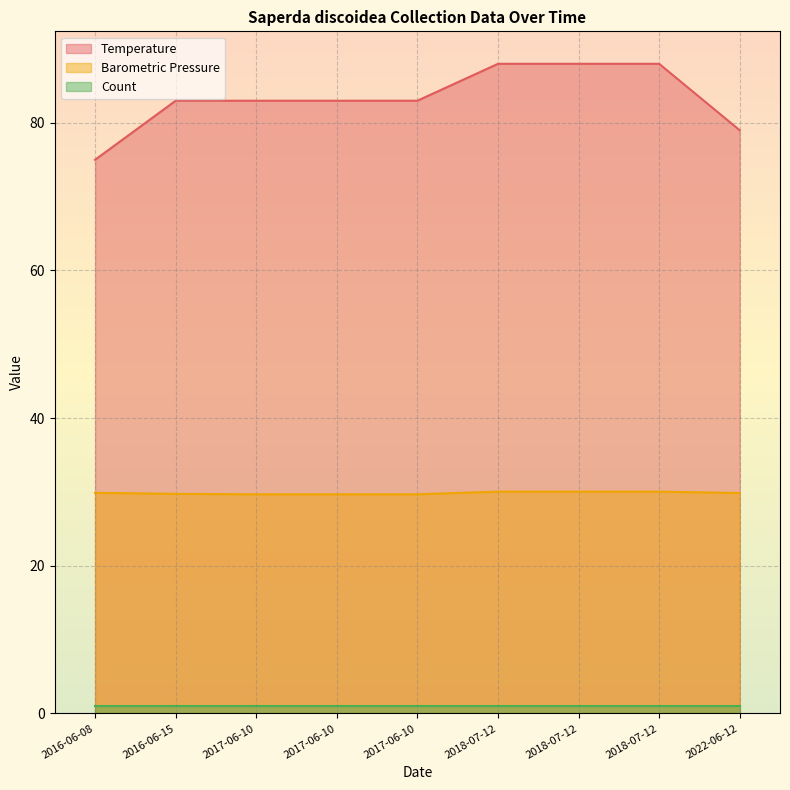

Does the chart display data point markers on the line(s)?

No